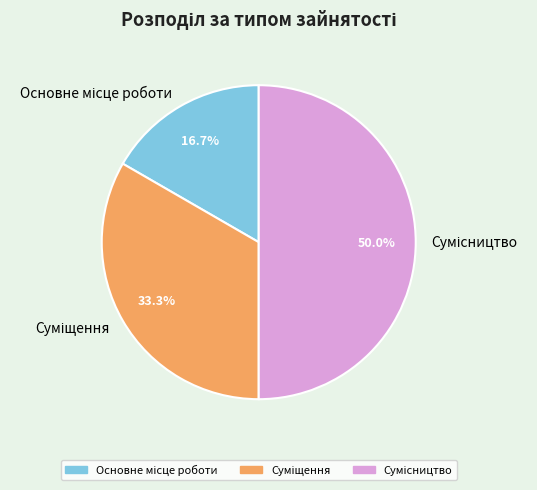

To the nearest percent, what is the combined percentage of Сумісництво and Суміщення?

83%